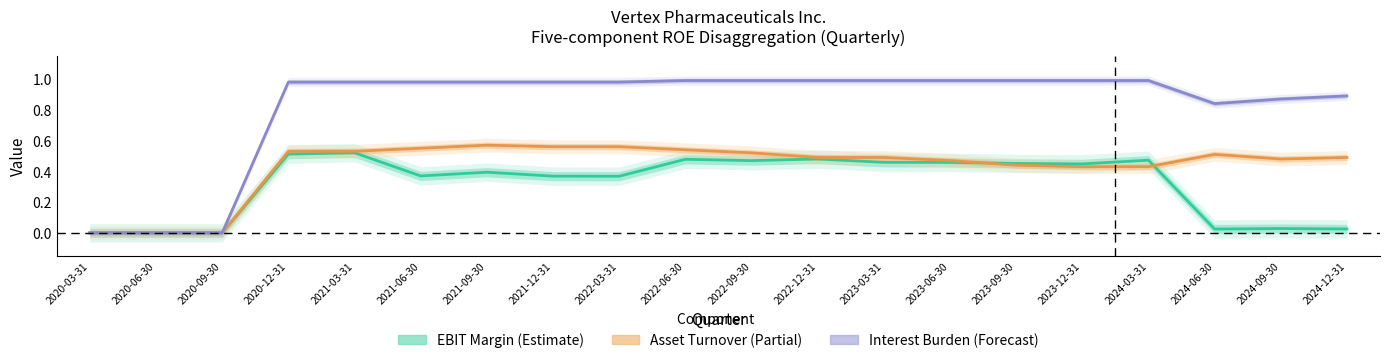

Which has a higher value, 2020-12-31 or 2024-09-30?

2020-12-31